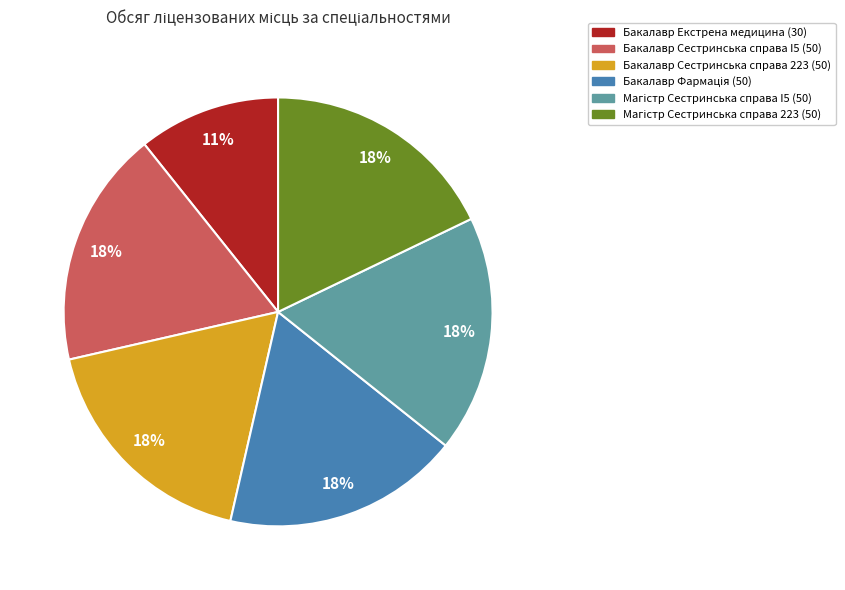

To the nearest percent, what is the average slice percentage?

17%